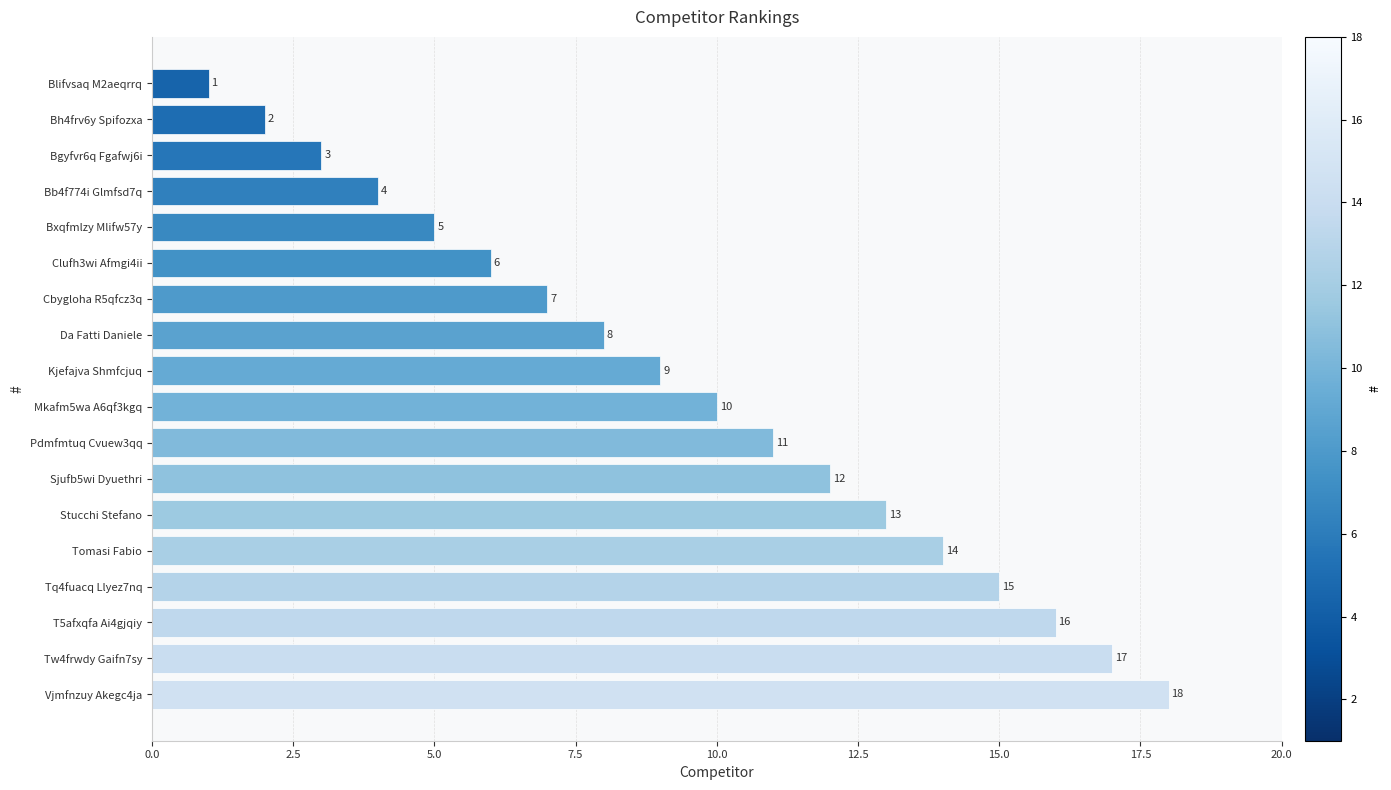

What is the label of the 14th bar from the bottom?

Bxqfmlzy Mlifw57y